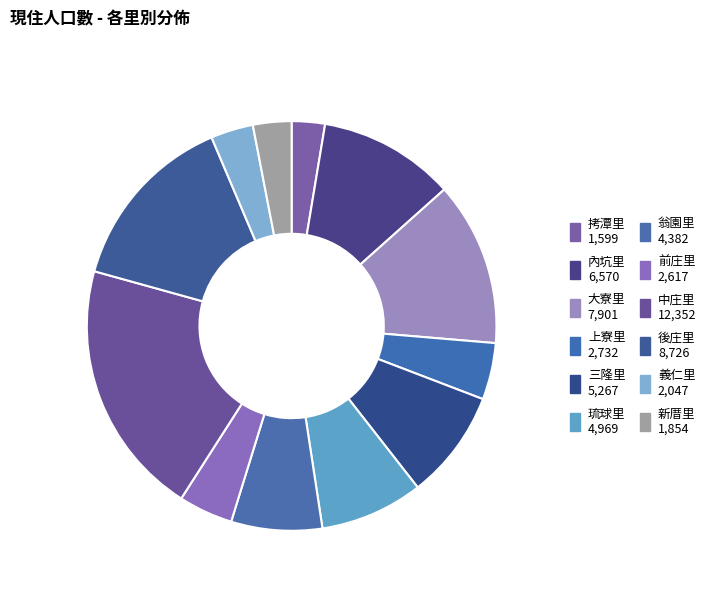

True or false: 內坑里 accounts for 1% of the total.

False